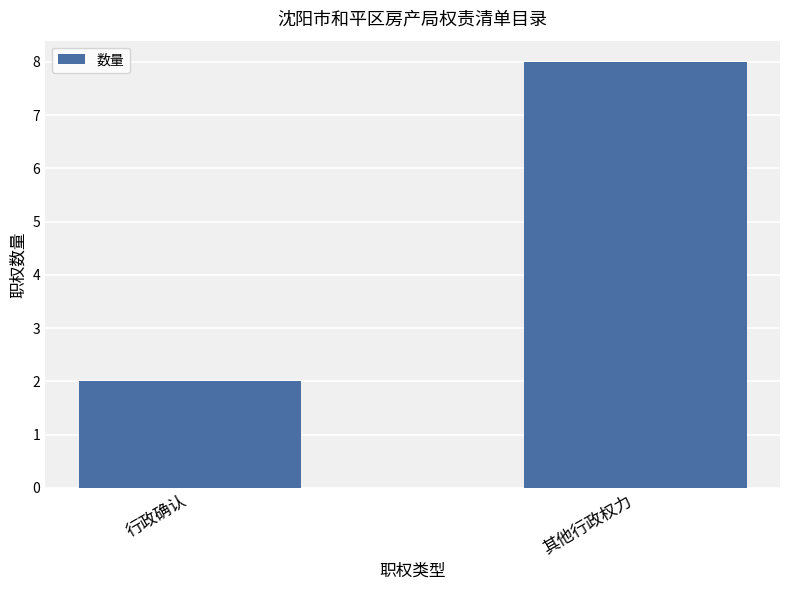

Does the chart contain stacked bars?

No